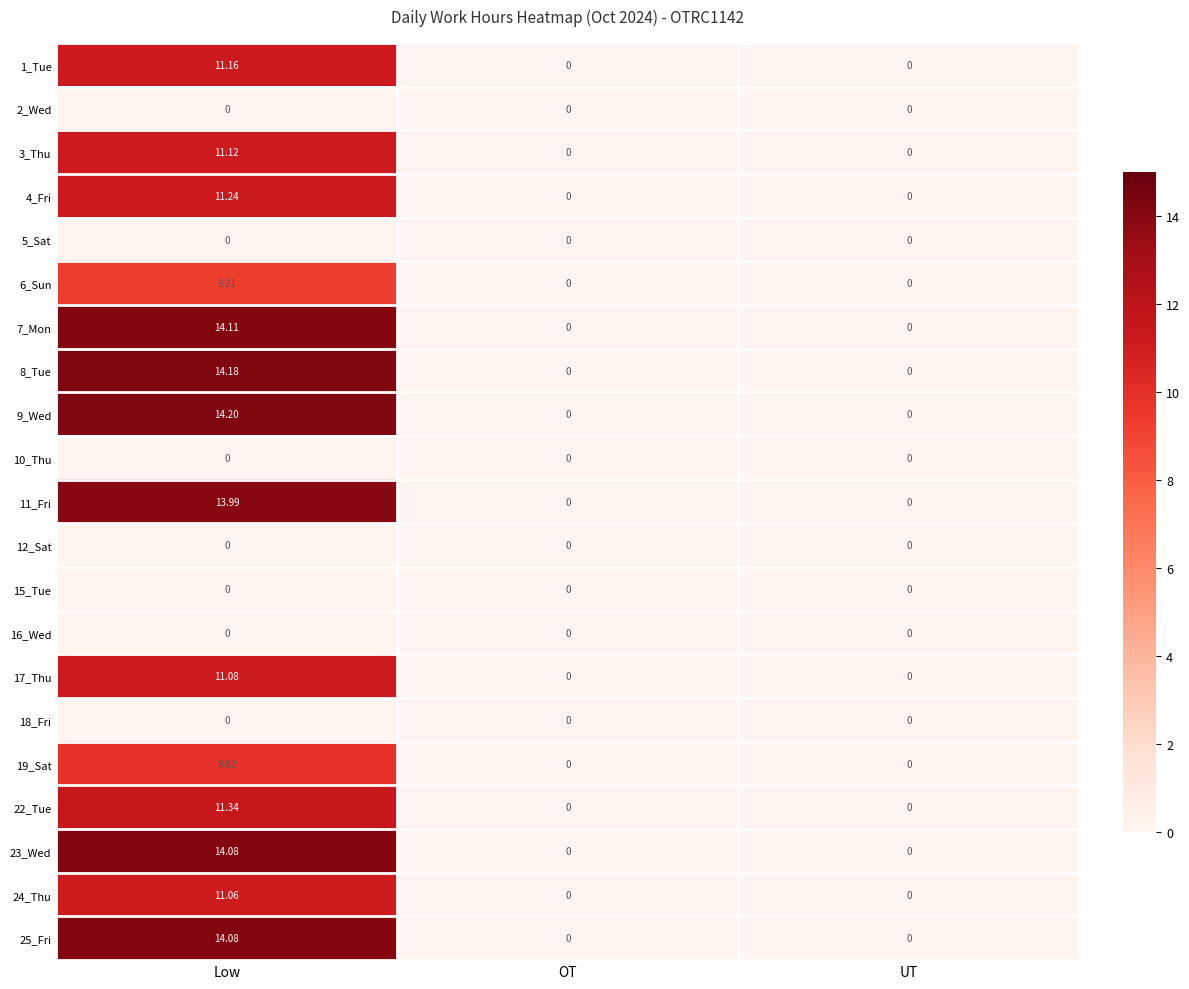

Which category has the highest value across all series?

Low